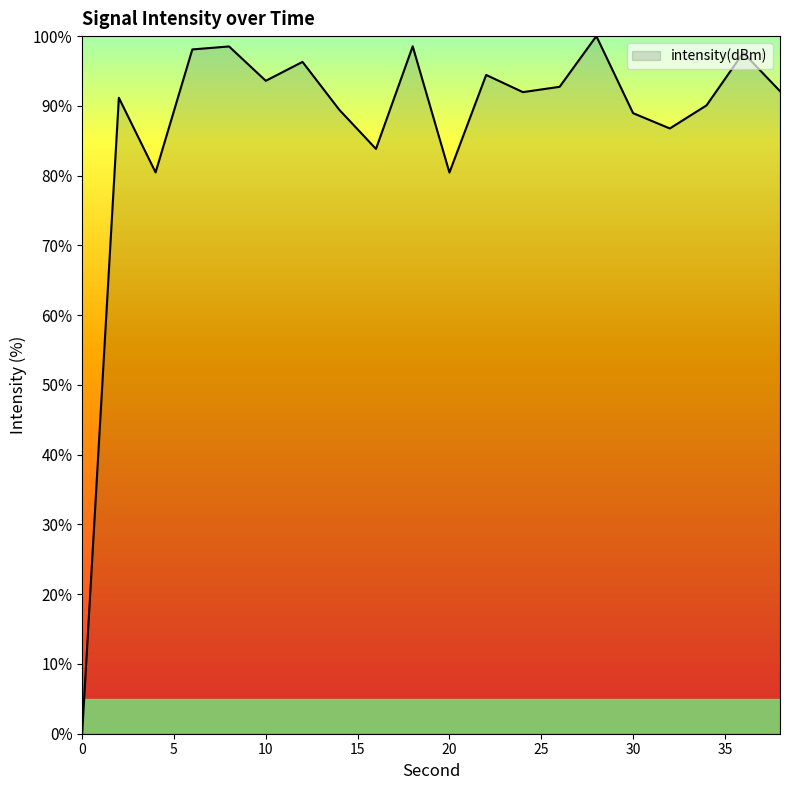

What is the greatest value displayed?

100.0